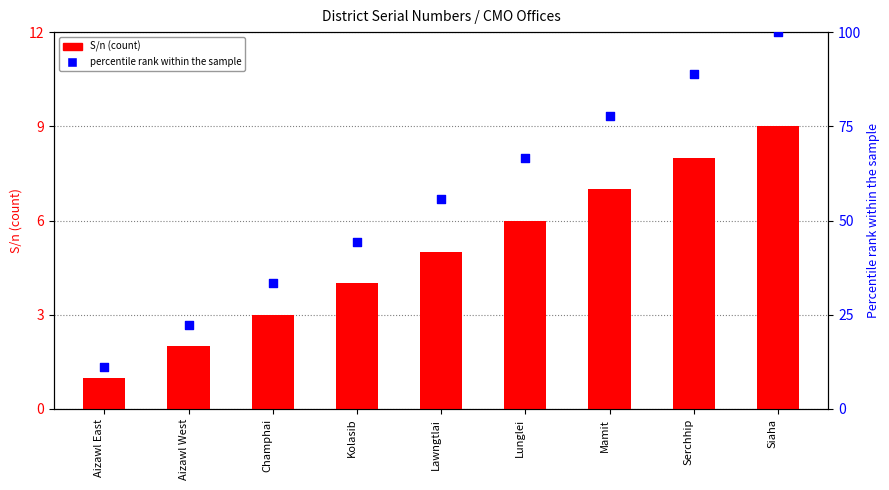

Which series contains the highest Y value?

percentile rank within the sample